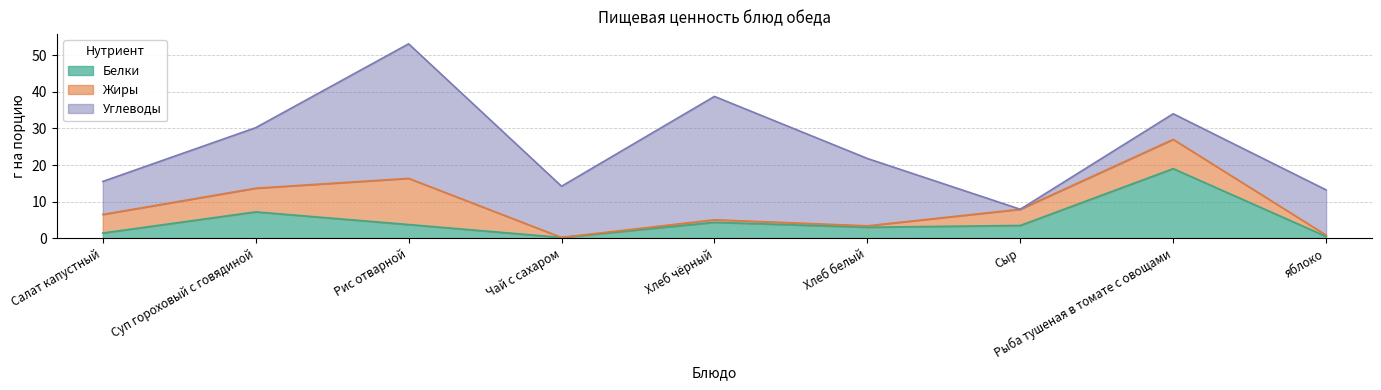

Is it true that Белки equals 3.5 at Сыр?

True